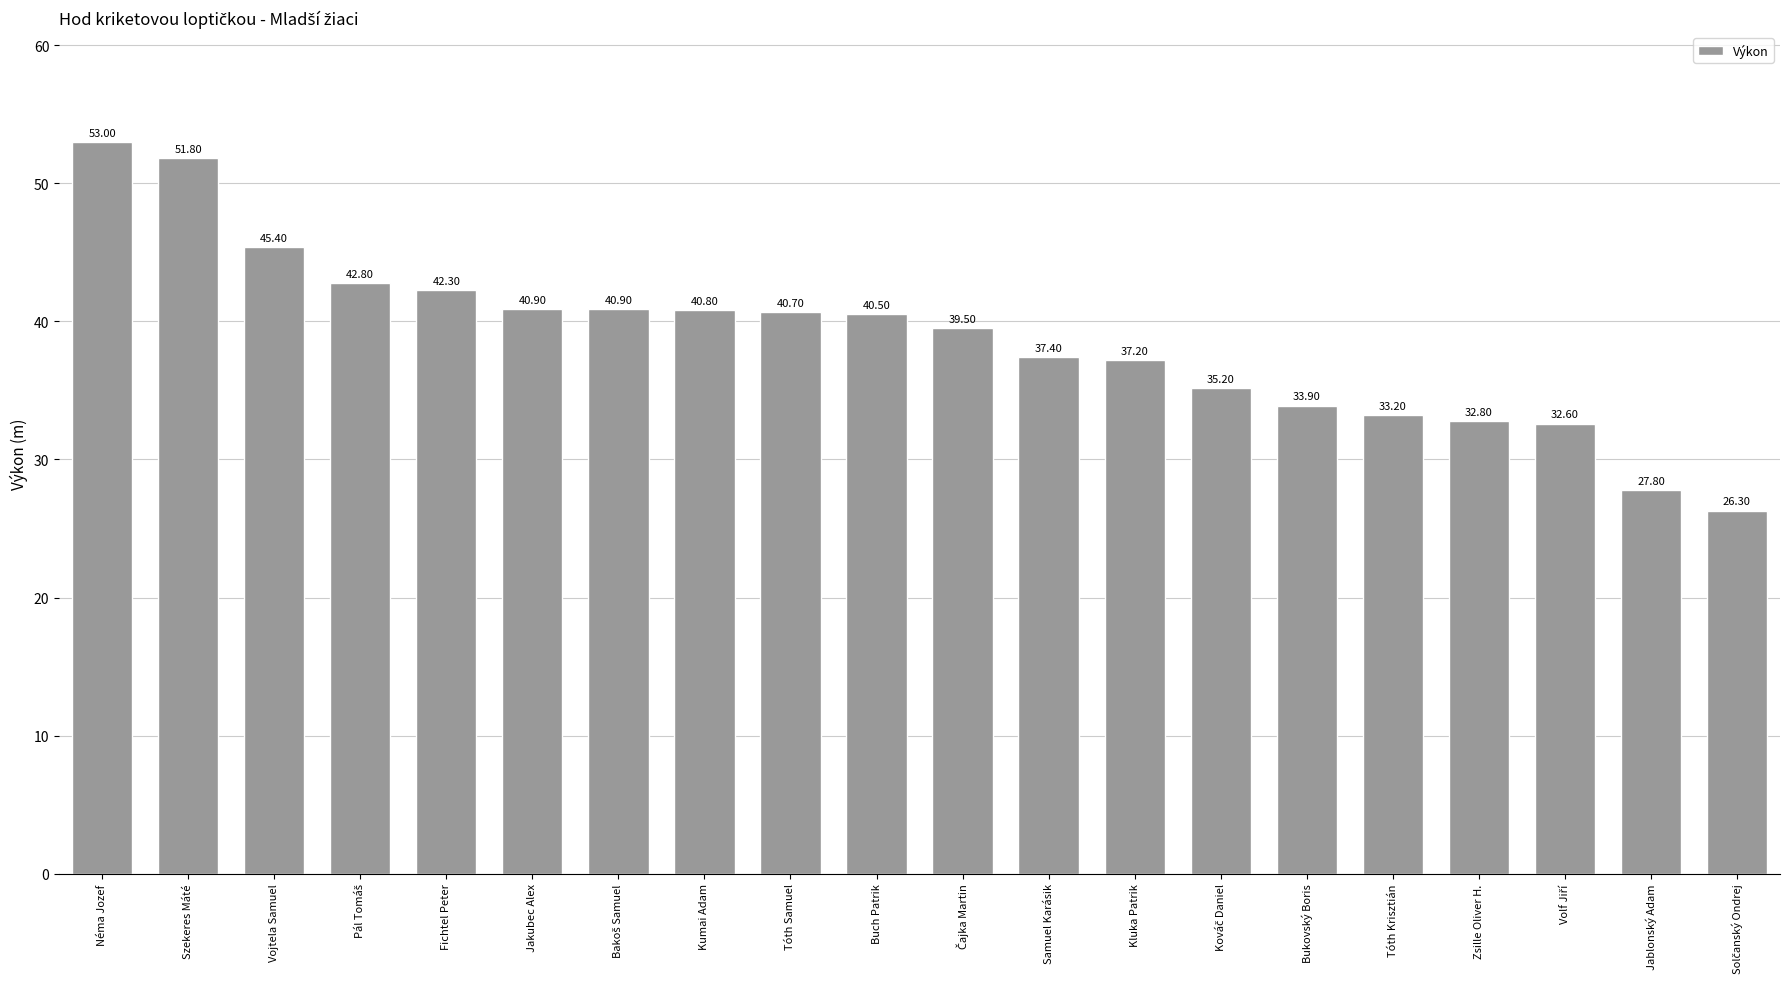

What position from the left is Néma Jozef?

1